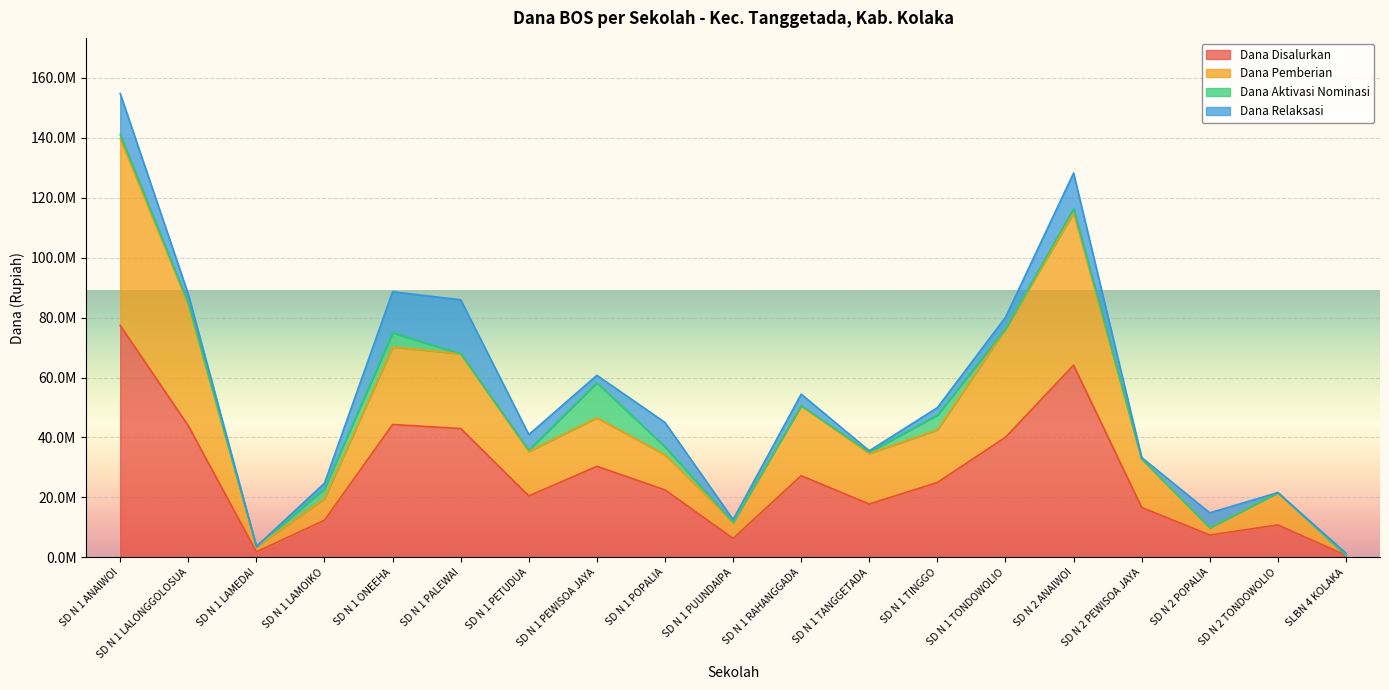

True or false: Dana Pemberian has more than 0 points higher than both neighbors.

True